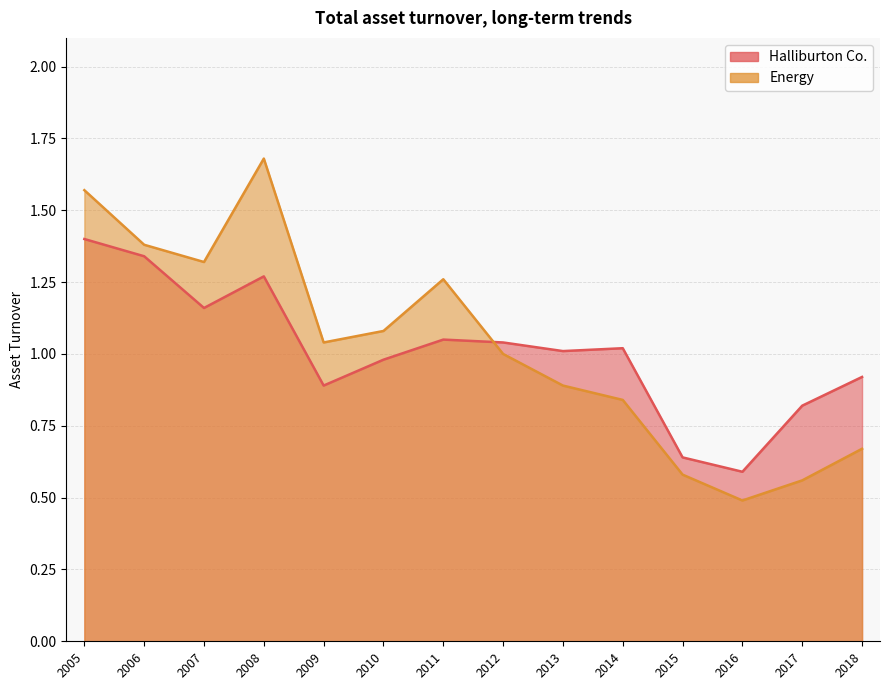

What value does the Halliburton Co. series have at 2015?

0.6